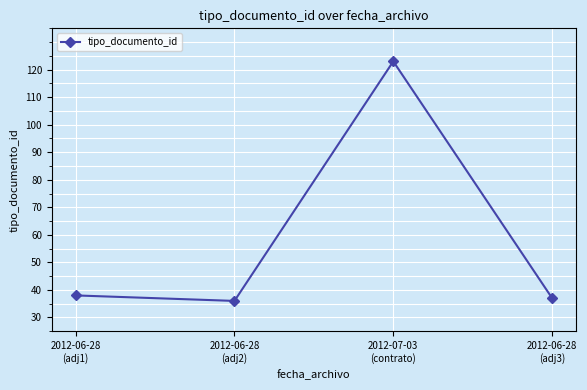

Which has a higher value, 2012-07-03
(contrato) or 2012-06-28
(adj2)?

2012-07-03
(contrato)